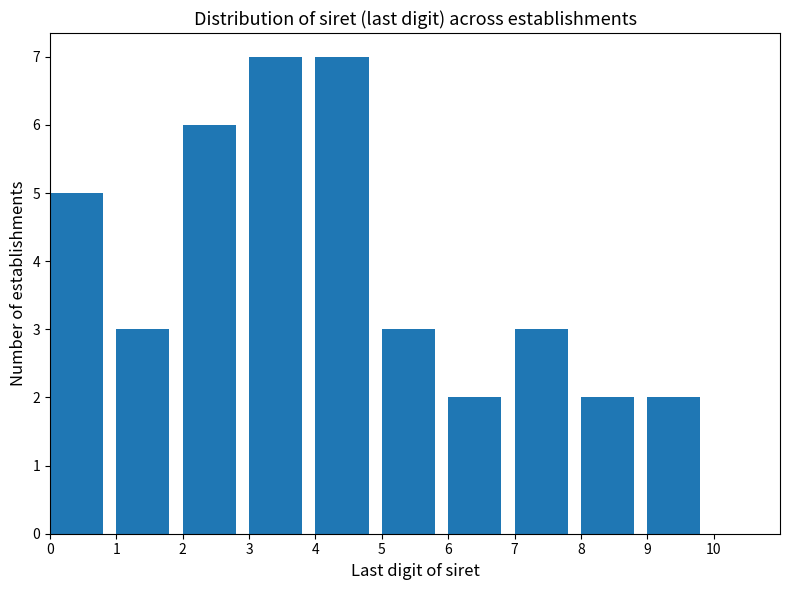

What is the height of the bar covering 5 to 6 on the x-axis? The values are not printed on the chart, so give them approximately, as read against the axis.

3